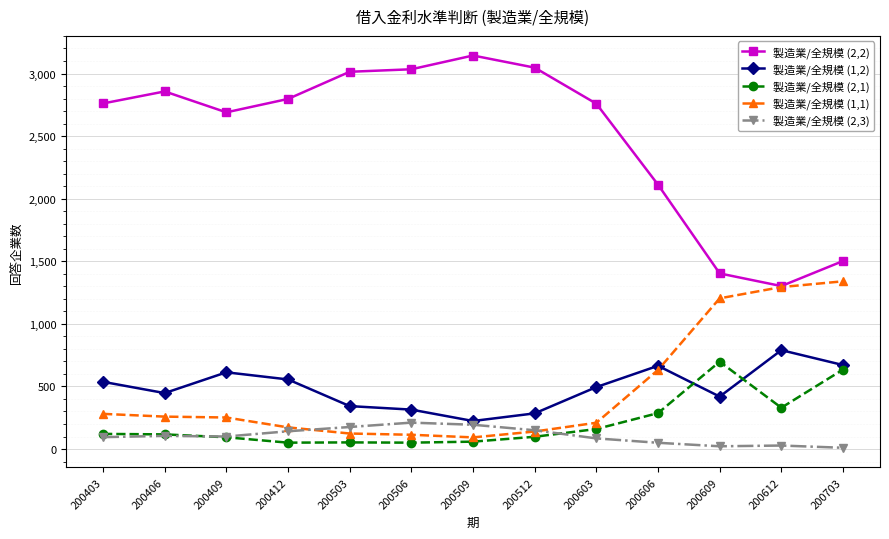

Which series has the largest range (max minus min)?

製造業/全規模 (2,2)